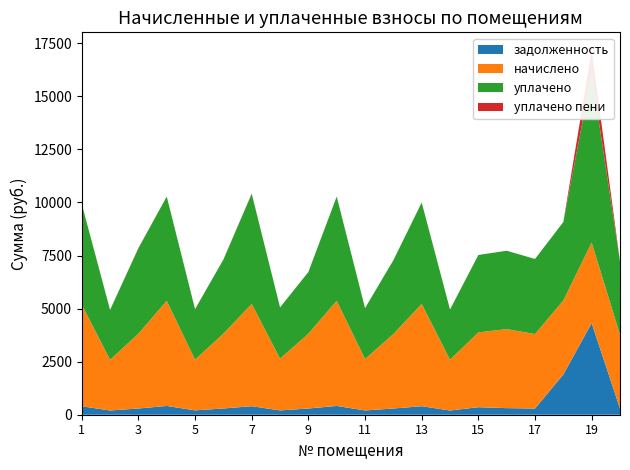

Reading left to right, list all the values displayed in this chart.

задолженность: 398.9	199.1	293.7	412.9	205.1	293.7	401.6	203.1	293.7	412.9	201.8	292.4	401.6	199.1	354.4	310.4	292.4	1898.2	4318.3	292.4
начислено: 4787.2	2389.6	3524.5	4955.0	2389.6	3524.5	4819.2	2437.6	3524.5	4955.0	2421.6	3508.4	4819.2	2389.6	3524.5	3724.3	3508.4	3484.6	3796.2	3477.6
уплачено: 4746.4	2348.9	4022.0	4912.9	2376.0	3494.5	5181.1	2416.8	2907.1	4912.9	2401.0	3478.6	4778.2	2369.5	3648.1	3692.6	3538.3	3698.0	7955.2	3450.2
уплачено пени: 0.0	1.9	18.2	0.0	9.3	0.0	21.1	0.0	0.0	0.0	0.0	0.0	0.0	0.0	0.2	0.0	0.1	0.0	1090.2	0.0